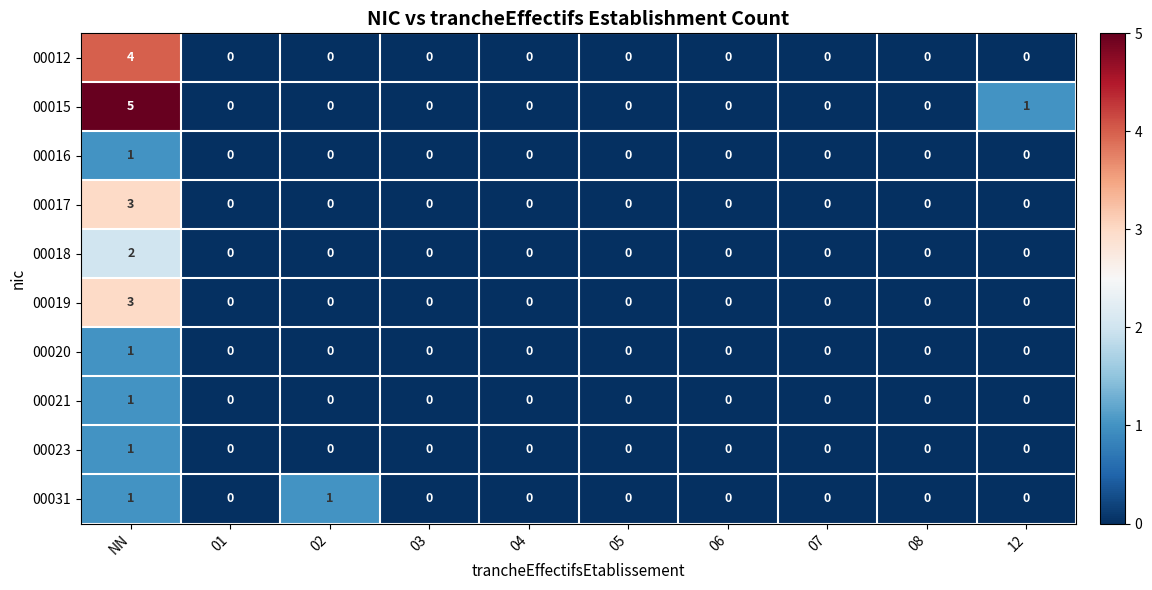

Count the number of categories in the chart.

10